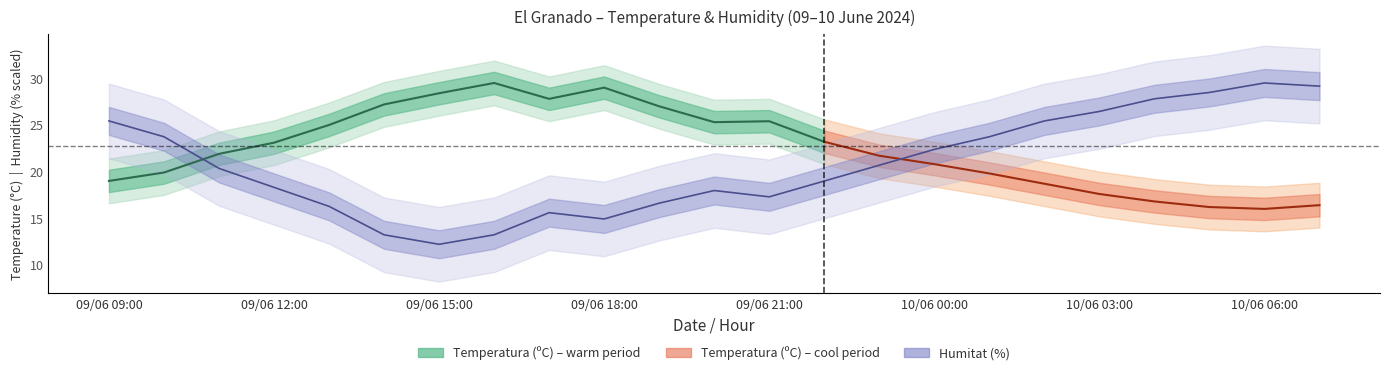

List the labels in order of value, largest first.

10/06 06:00, 10/06 07:00, 10/06 05:00, 10/06 04:00, 10/06 03:00, 09/06 09:00, 10/06 02:00, 09/06 10:00, 10/06 01:00, 10/06 00:00, 09/06 23:00, 09/06 11:00, 09/06 22:00, 09/06 12:00, 09/06 20:00, 09/06 21:00, 09/06 19:00, 09/06 13:00, 09/06 17:00, 09/06 18:00, 09/06 14:00, 09/06 16:00, 09/06 15:00